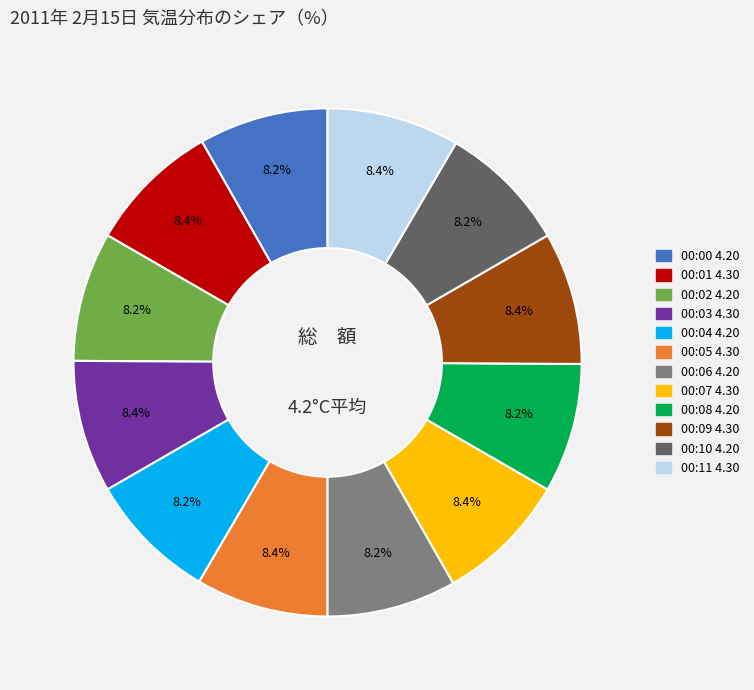

How many segments does this pie chart have?

12